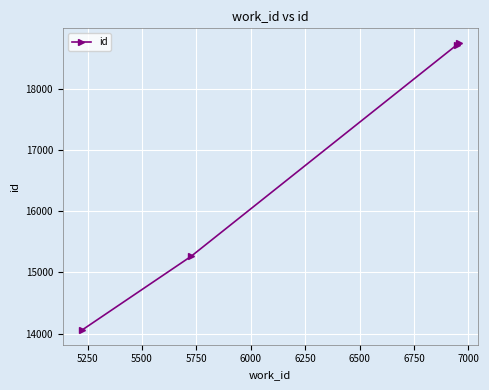

True or false: there are more than 2 points higher than both neighbors.

False